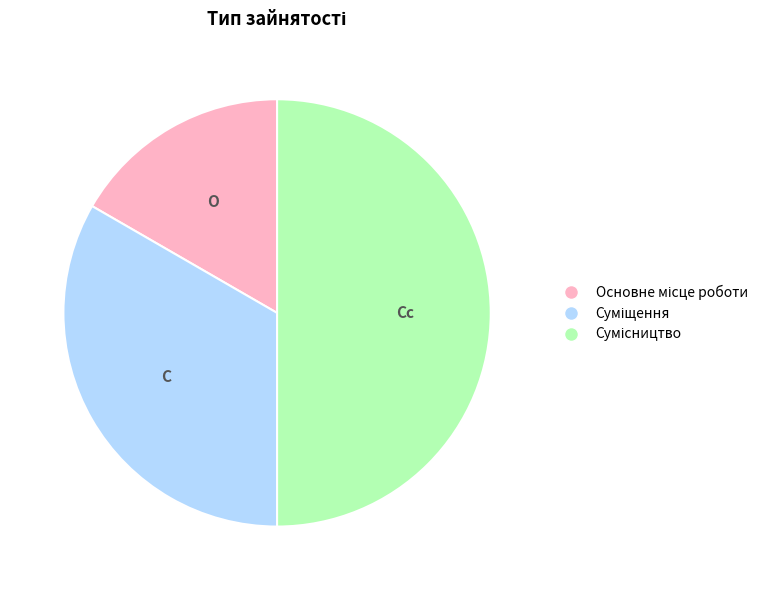

Do Суміщення and Основне місце роботи together represent more than half of the pie?

No